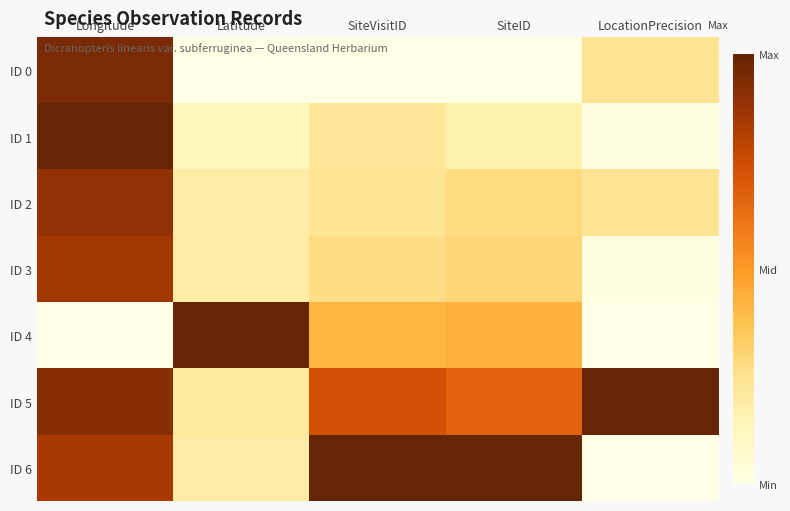

List the series in order of their peak value, highest first.

ID 1, ID 4, ID 5, ID 6, ID 0, ID 2, ID 3